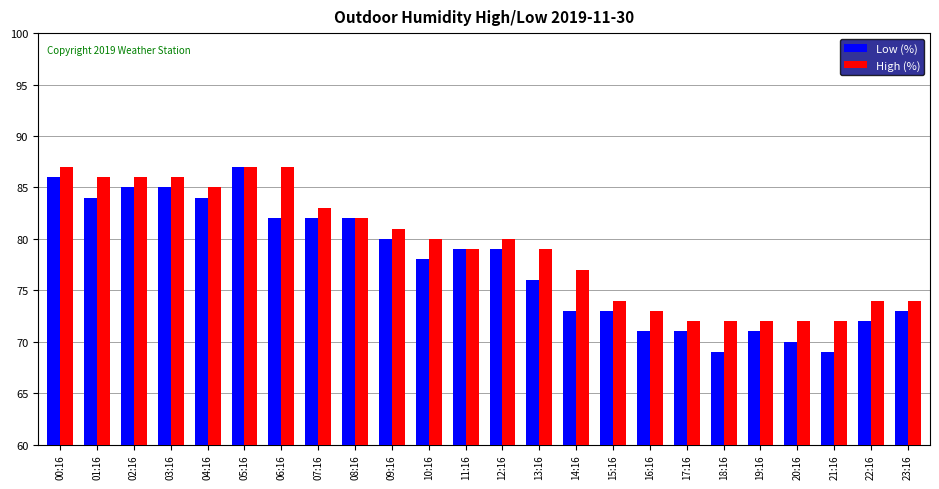

How many values in the Low (%) series are below 79?

12